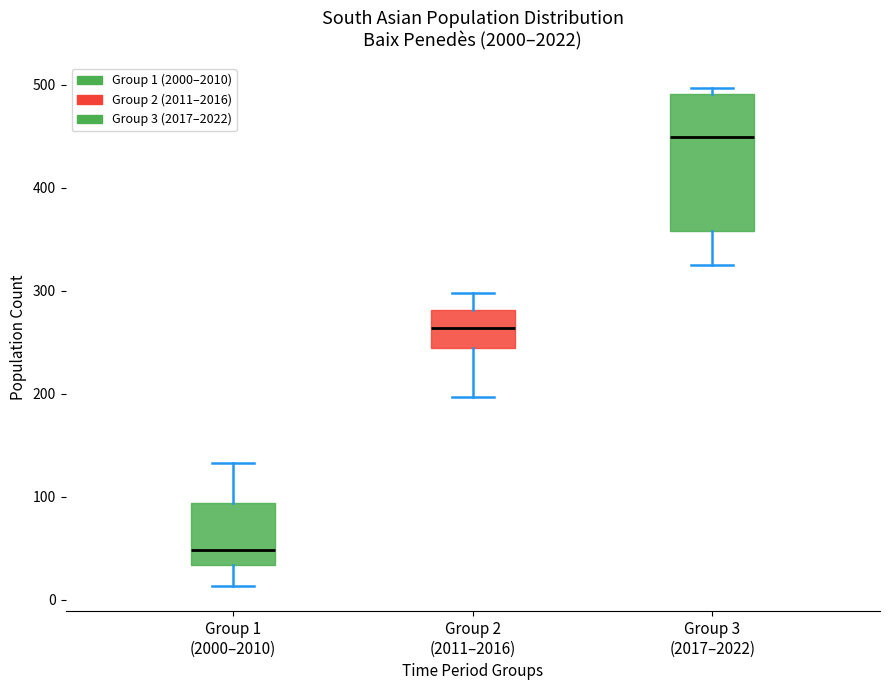

Which box has the highest median line?

Group 3 (2017–2022)